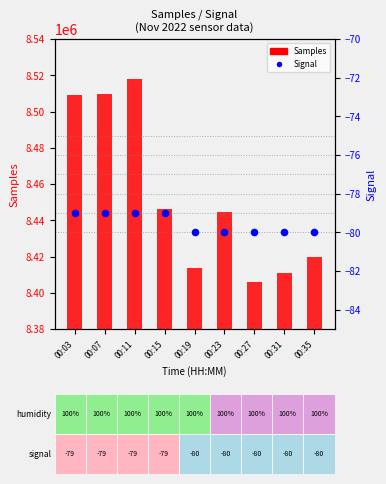

At how many categories does at least one series exceed 1674493?

9